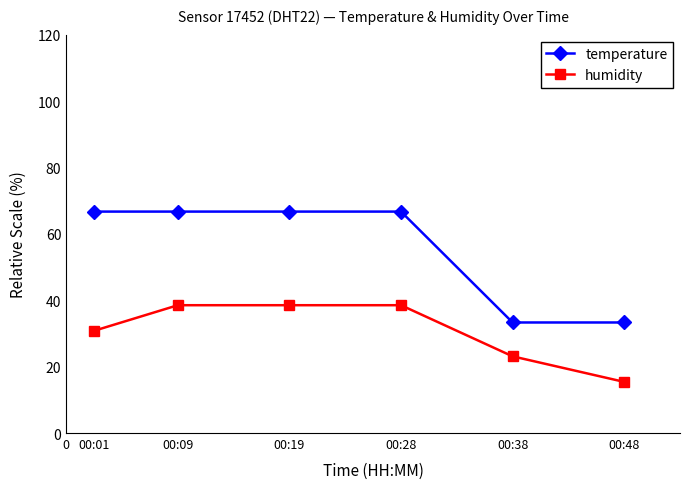

The value of humidity at 00:09 is 55.1. True or false?

False